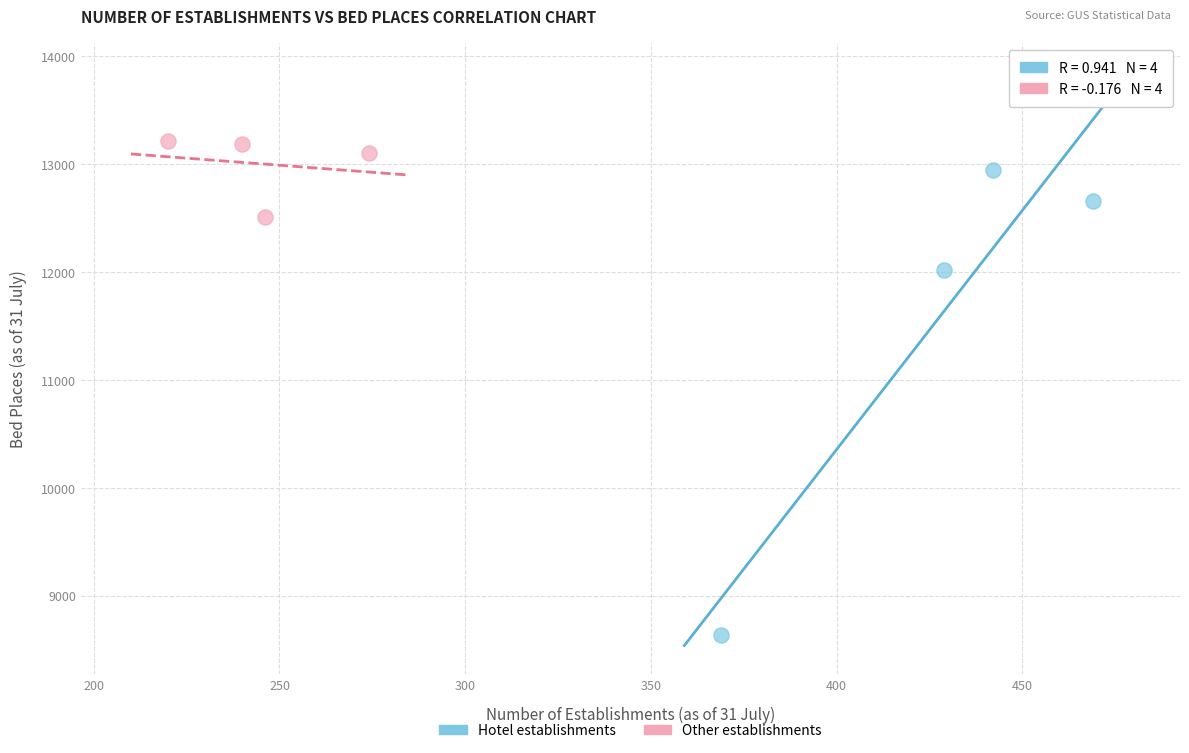

Which series contains the highest Y value?

Other establishments